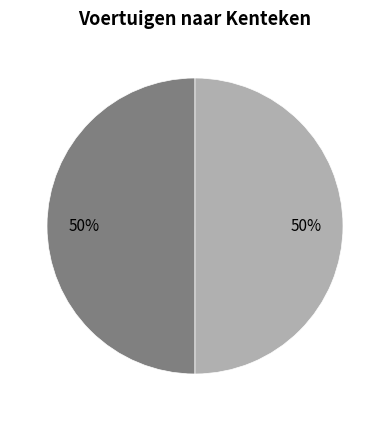

To the nearest percent, what is the average slice percentage?

50%